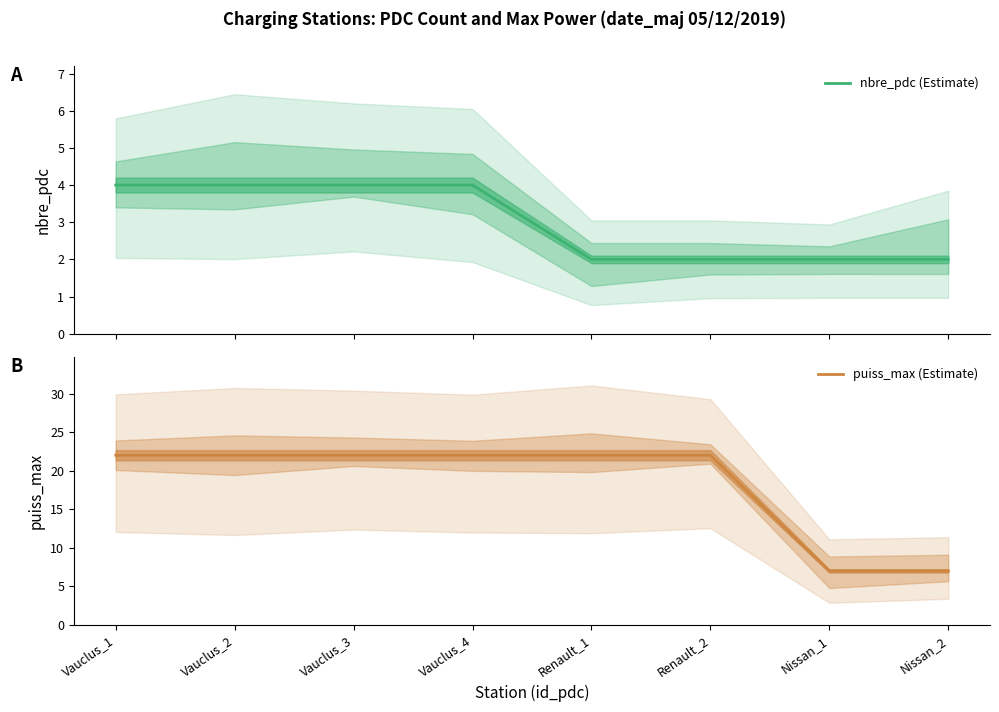

How many lines are shown in the chart?

2